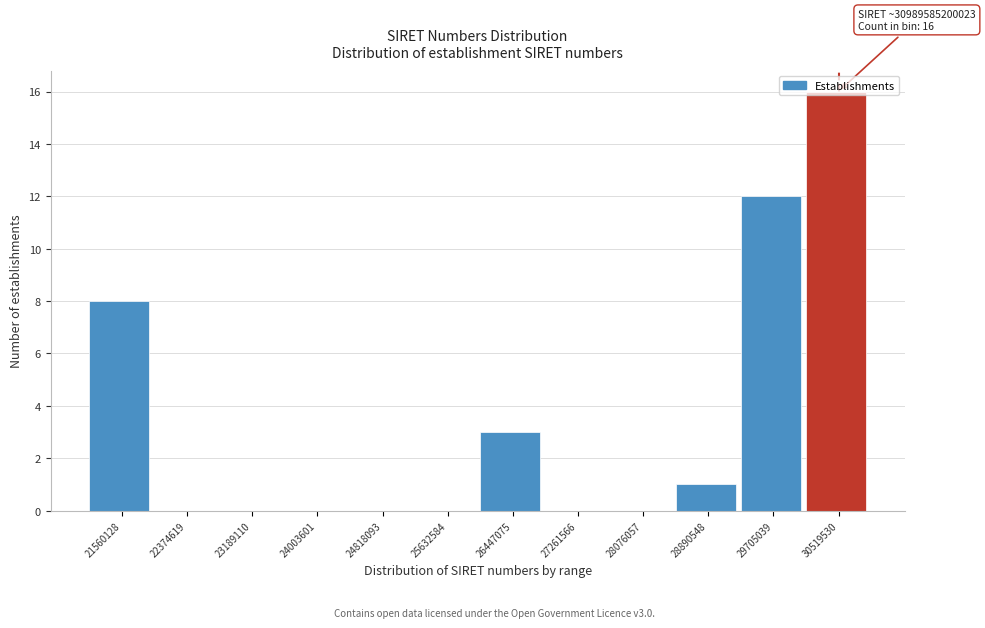

The chart shows a value of 0 at 27261566. True or false?

True